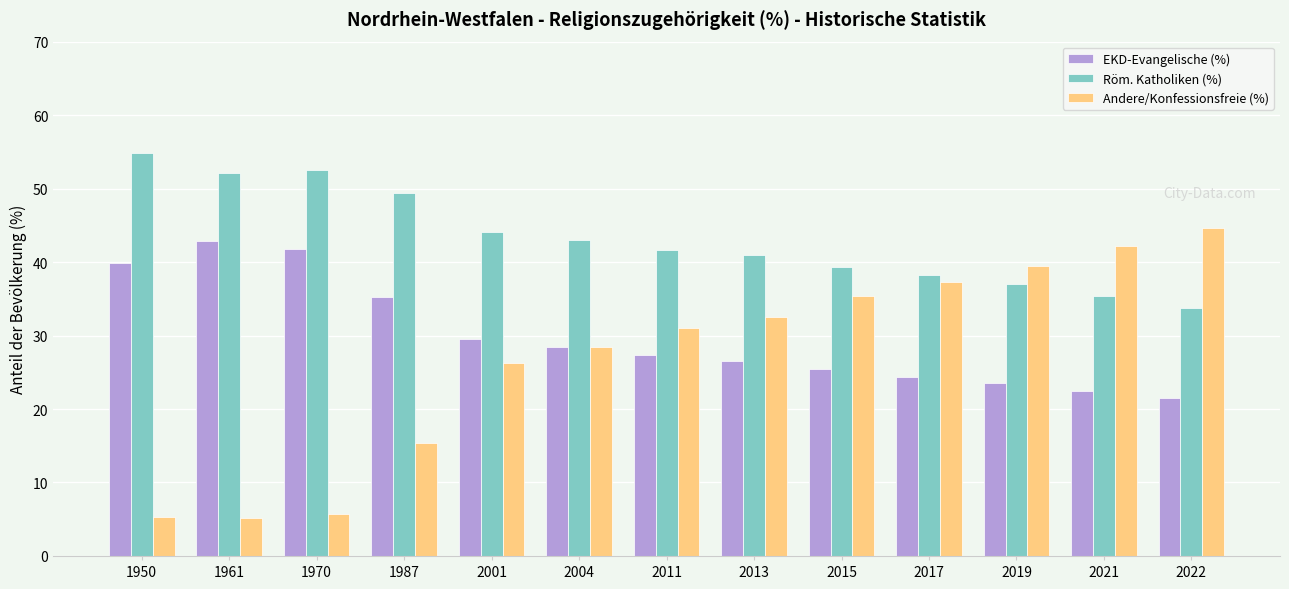

What is the minimum value for EKD-Evangelische (%)?

21.5